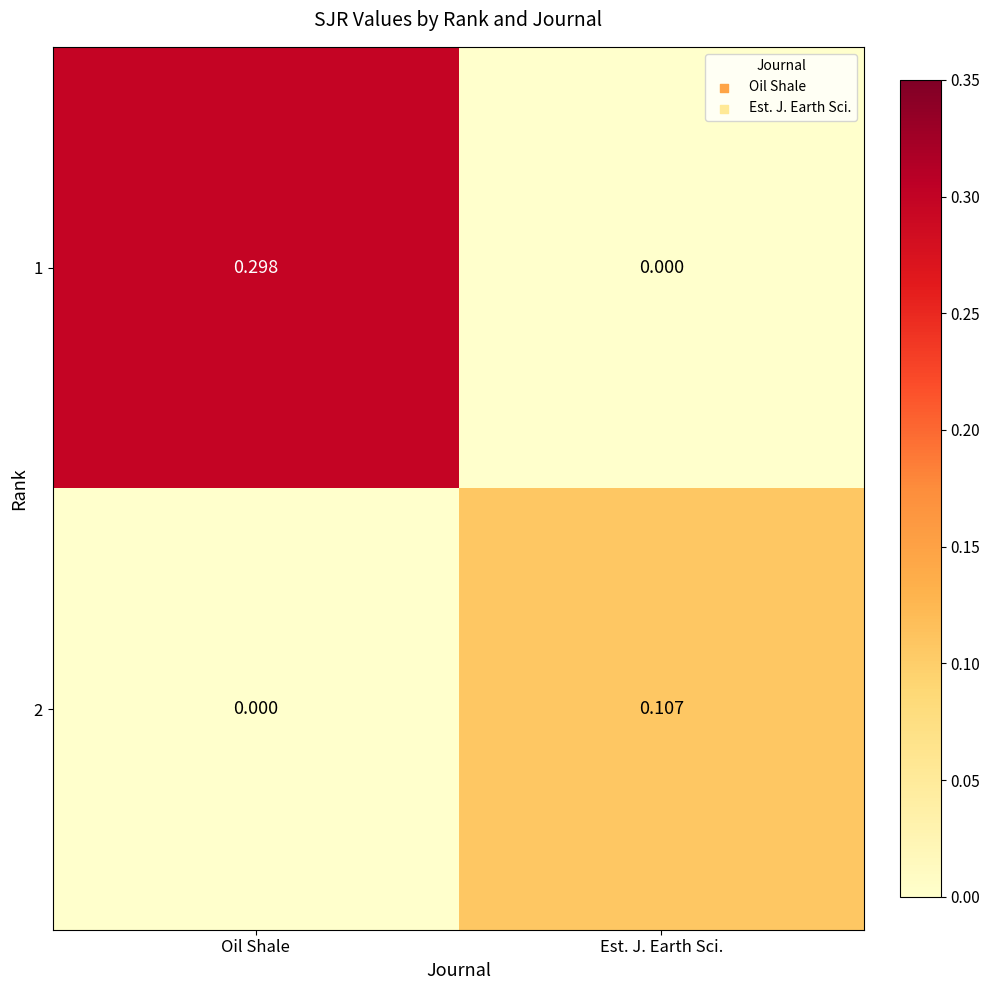

At which category is the sum across all series the highest?

Oil Shale